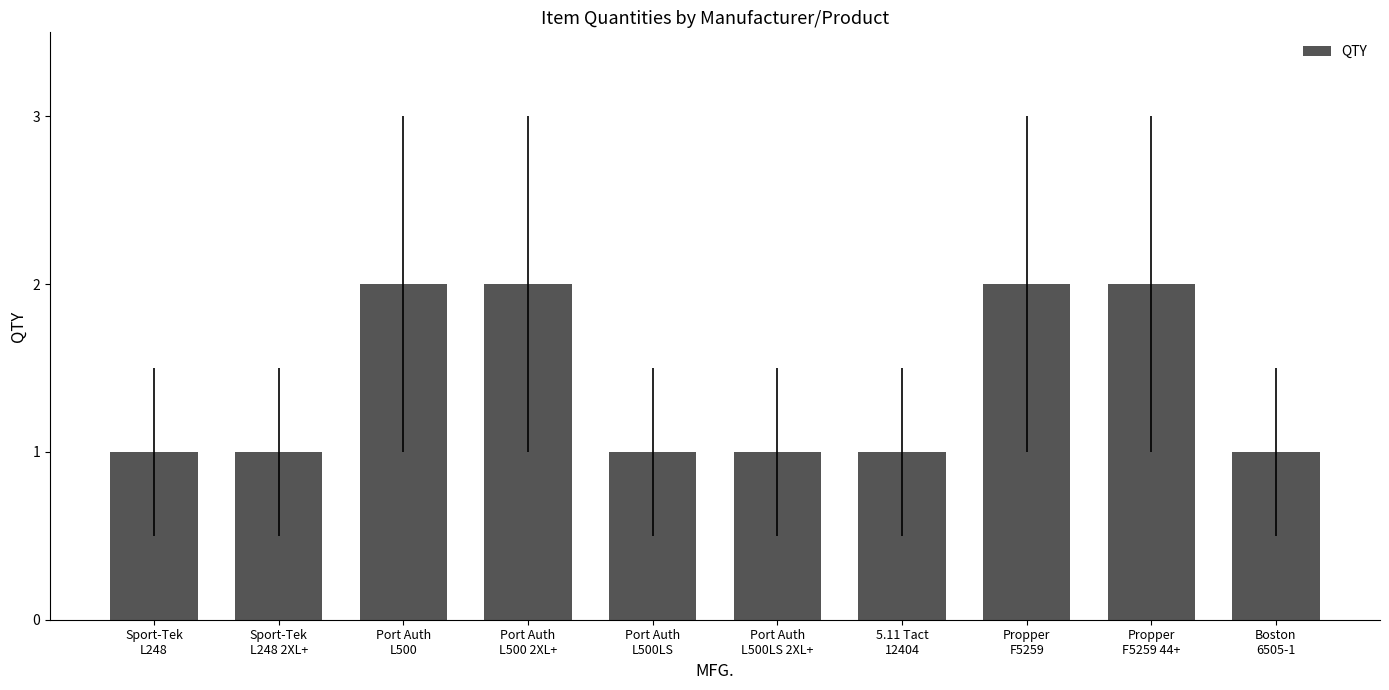

What is the value of the 9th bar from the left?

2